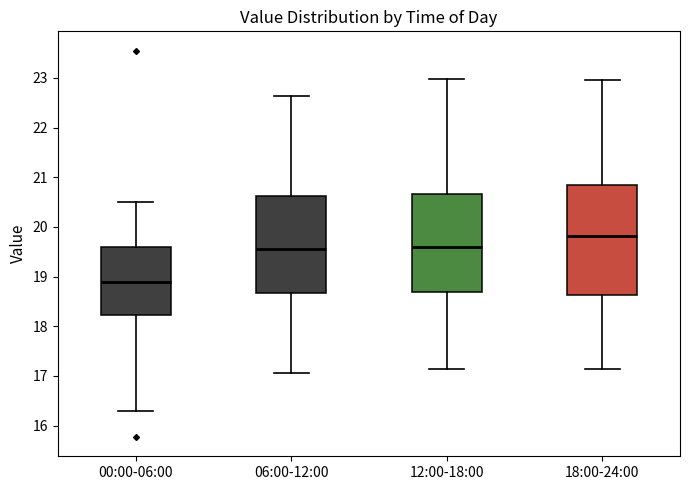

Which box has the highest median line?

18:00-24:00